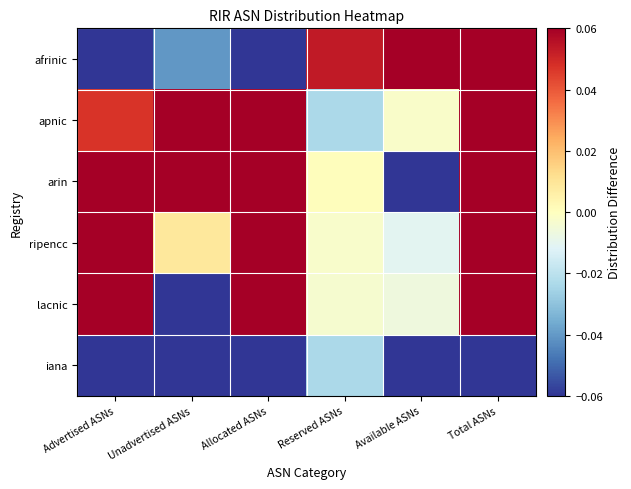

Reading left to right, list all the values displayed in this chart.

afrinic: Advertised ASNs=-0.1	Unadvertised ASNs=-0.0	Allocated ASNs=-0.1	Reserved ASNs=0.1	Available ASNs=0.2	Total ASNs=0.2
apnic: Advertised ASNs=0.0	Unadvertised ASNs=0.1	Allocated ASNs=0.2	Reserved ASNs=-0.0	Available ASNs=-0.0	Total ASNs=0.2
arin: Advertised ASNs=0.1	Unadvertised ASNs=0.2	Allocated ASNs=0.2	Reserved ASNs=0.0	Available ASNs=-0.1	Total ASNs=0.2
ripencc: Advertised ASNs=0.2	Unadvertised ASNs=0.0	Allocated ASNs=0.2	Reserved ASNs=-0.0	Available ASNs=-0.0	Total ASNs=0.2
lacnic: Advertised ASNs=0.3	Unadvertised ASNs=-0.1	Allocated ASNs=0.2	Reserved ASNs=-0.0	Available ASNs=-0.0	Total ASNs=0.2
iana: Advertised ASNs=-0.5	Unadvertised ASNs=-0.2	Allocated ASNs=-0.7	Reserved ASNs=-0.0	Available ASNs=-0.1	Total ASNs=-0.8